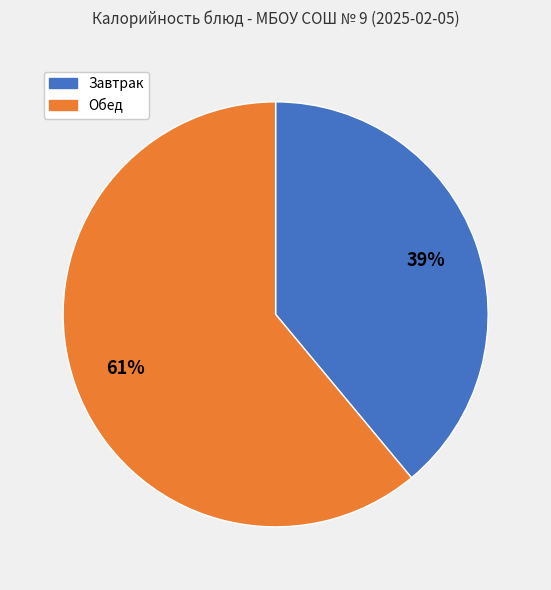

To the nearest percent, what is the average slice percentage?

50%